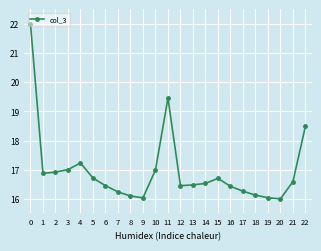

What is the ratio of the value at 5 to the value at 13?

1.0